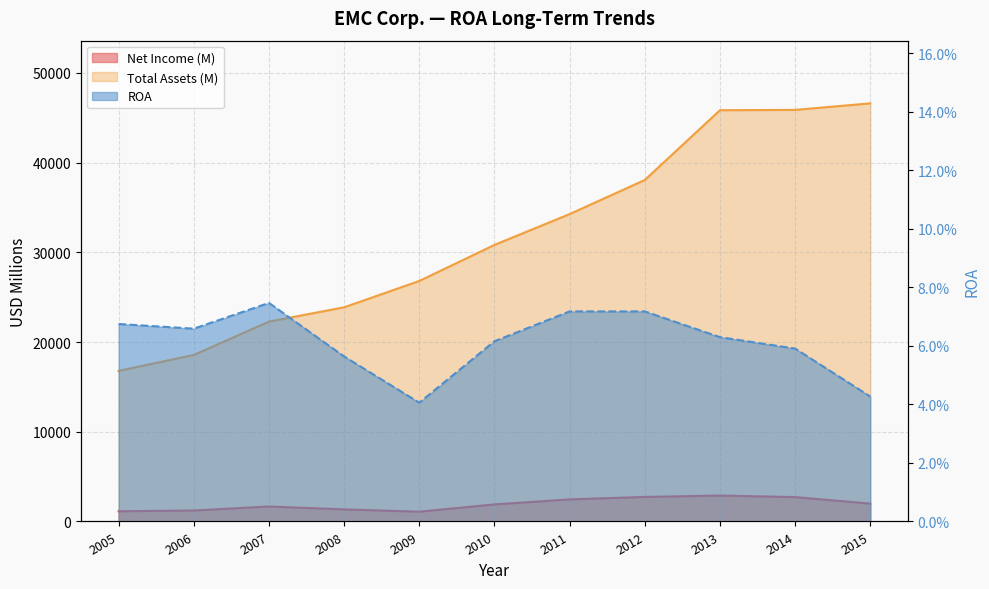

Reading left to right, transcribe all the data shown in this chart.

Net Income (M): 2005=1133.0	2006=1224.0	2007=1666.0	2008=1346.0	2009=1088.0	2010=1900.0	2011=2461.0	2012=2733.0	2013=2889.0	2014=2714.0	2015=1990.0
Total Assets (M): 2005=16790.0	2006=18566.0	2007=22285.0	2008=23875.0	2009=26812.0	2010=30833.0	2011=34268.0	2012=38069.0	2013=45849.0	2014=45885.0	2015=46612.0
ROA: 2005=0.1	2006=0.1	2007=0.1	2008=0.1	2009=0.0	2010=0.1	2011=0.1	2012=0.1	2013=0.1	2014=0.1	2015=0.0